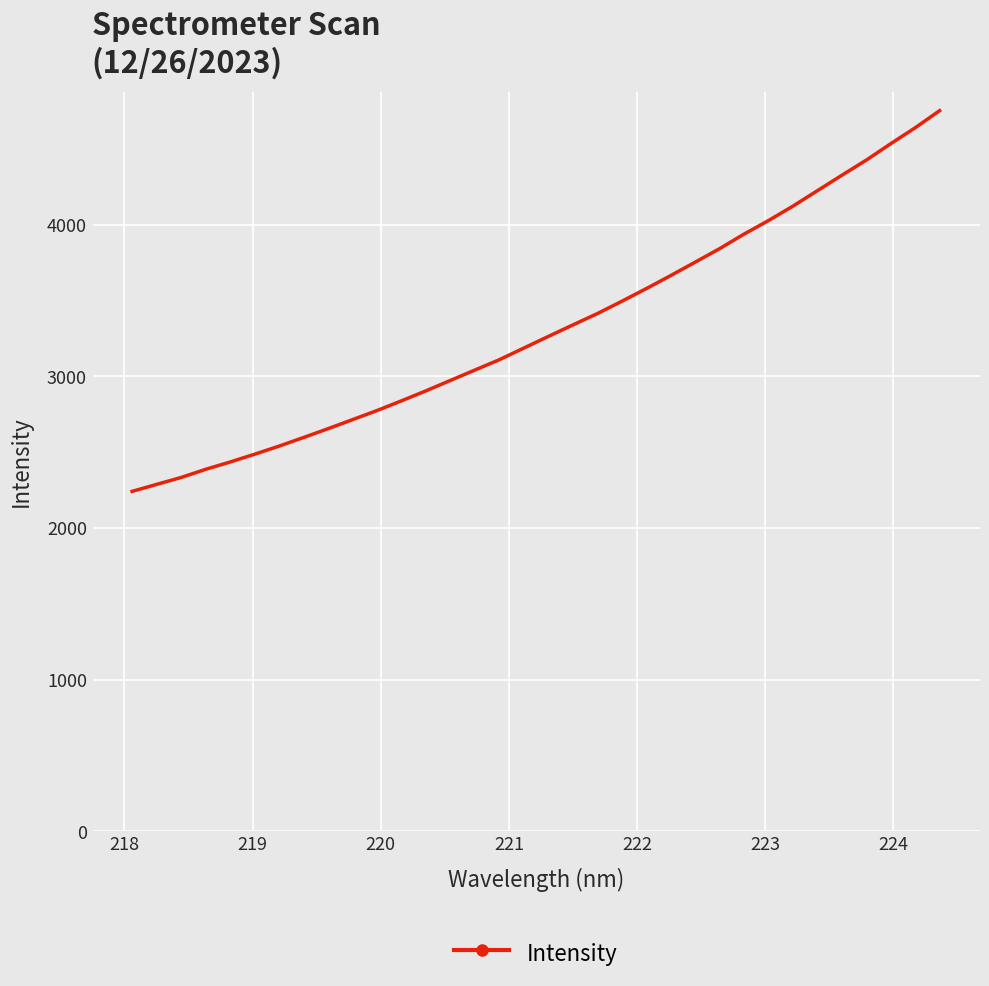

What is the difference between the maximum and minimum values?

2510.7